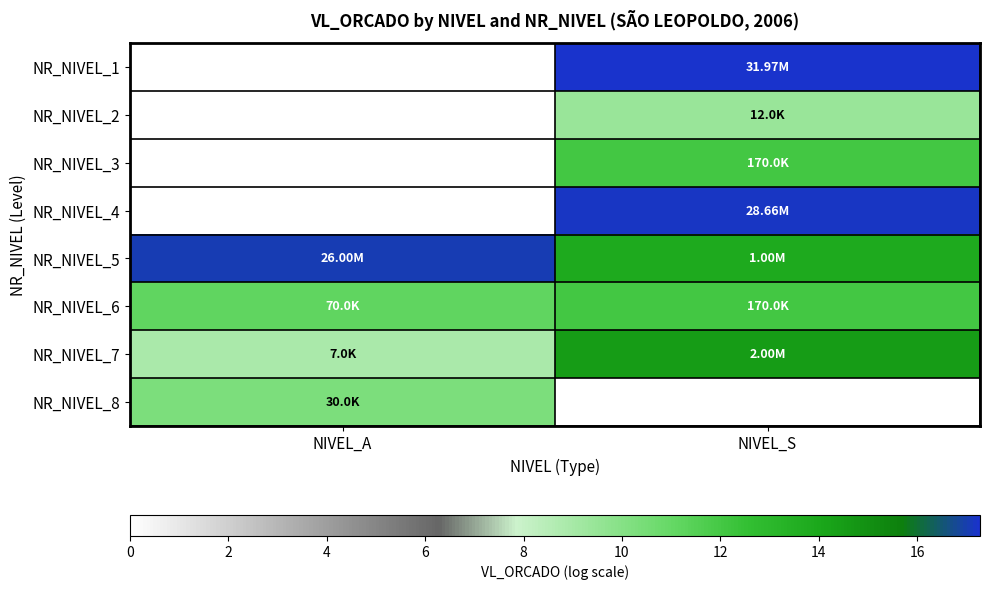

Reading right to left, list all the values displayed in this chart.

NR_NIVEL_1: NIVEL_S=17.3	NIVEL_A=0.0
NR_NIVEL_2: NIVEL_S=9.4	NIVEL_A=0.0
NR_NIVEL_3: NIVEL_S=12.0	NIVEL_A=0.0
NR_NIVEL_4: NIVEL_S=17.2	NIVEL_A=0.0
NR_NIVEL_5: NIVEL_S=13.8	NIVEL_A=17.1
NR_NIVEL_6: NIVEL_S=12.0	NIVEL_A=11.2
NR_NIVEL_7: NIVEL_S=14.5	NIVEL_A=8.9
NR_NIVEL_8: NIVEL_S=0.0	NIVEL_A=10.3